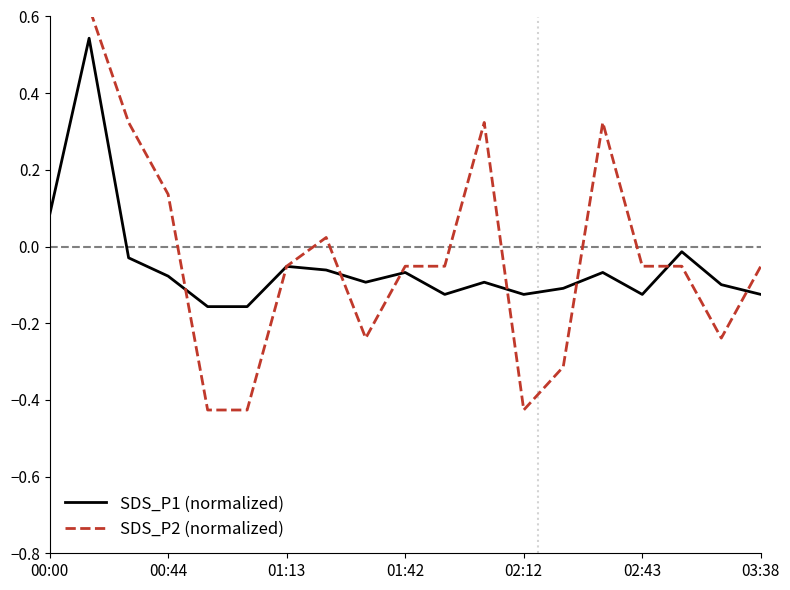

The value of SDS_P1 (normalized) at 01:42 is -0.0. True or false?

False